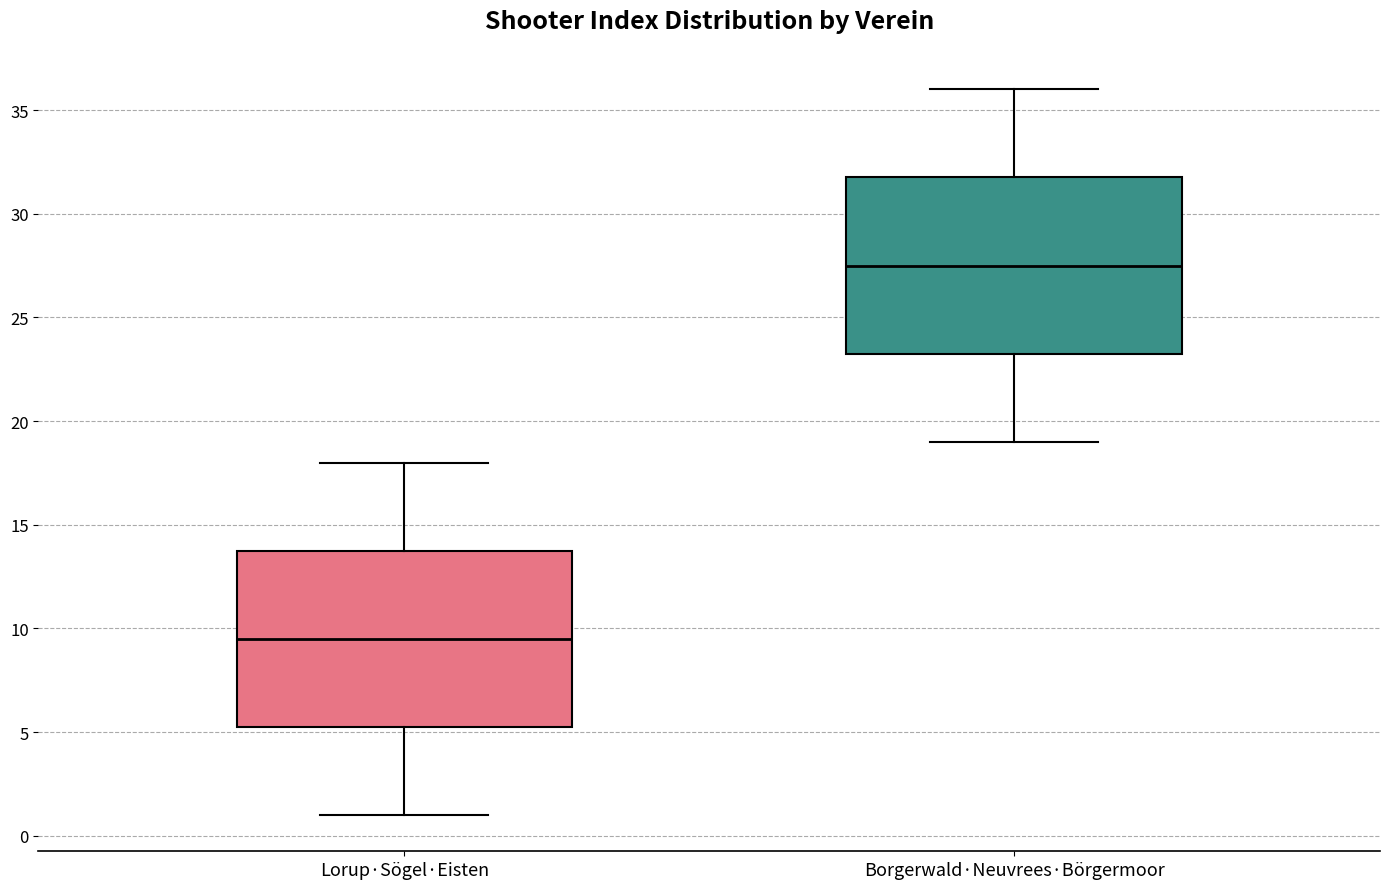

Reading left to right, read every box against the y-axis: the position of its median line, the range the box covers, and the ends of its whiskers. The values are not printed on the chart, so give them approximately, as read against the axis.

Lorup·Sögel·Eisten: median 9.5, box 5.5 to 14.0, whiskers 1.0 to 18.0
Borgerwald·Neuvrees·Börgermoor: median 27.5, box 23.5 to 32.0, whiskers 19.0 to 36.0